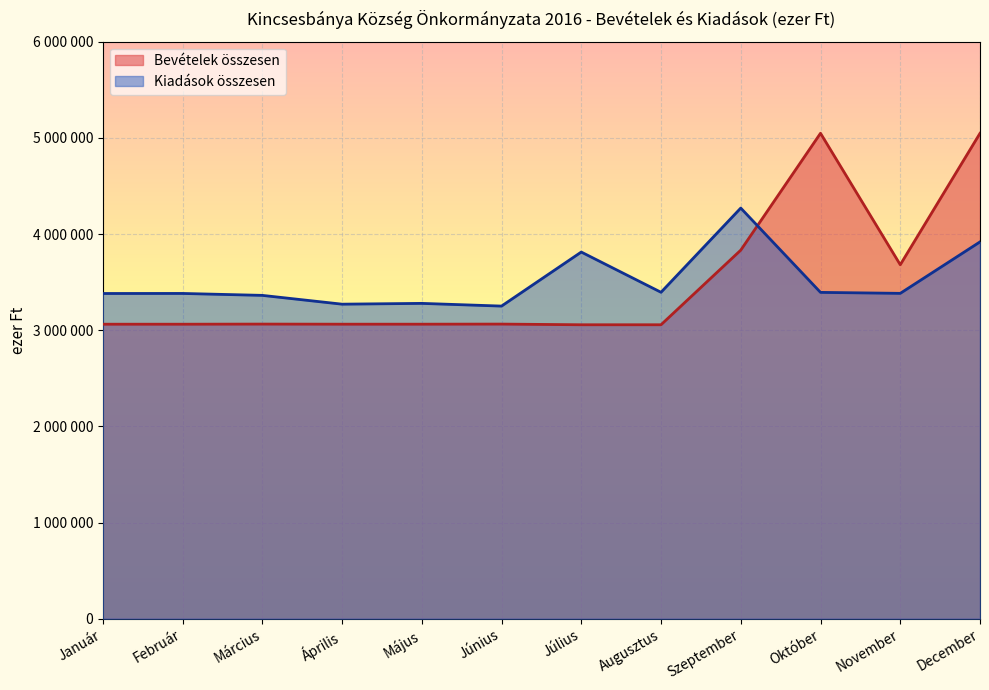

At which category does Kiadások összesen reach its first local peak?

Február